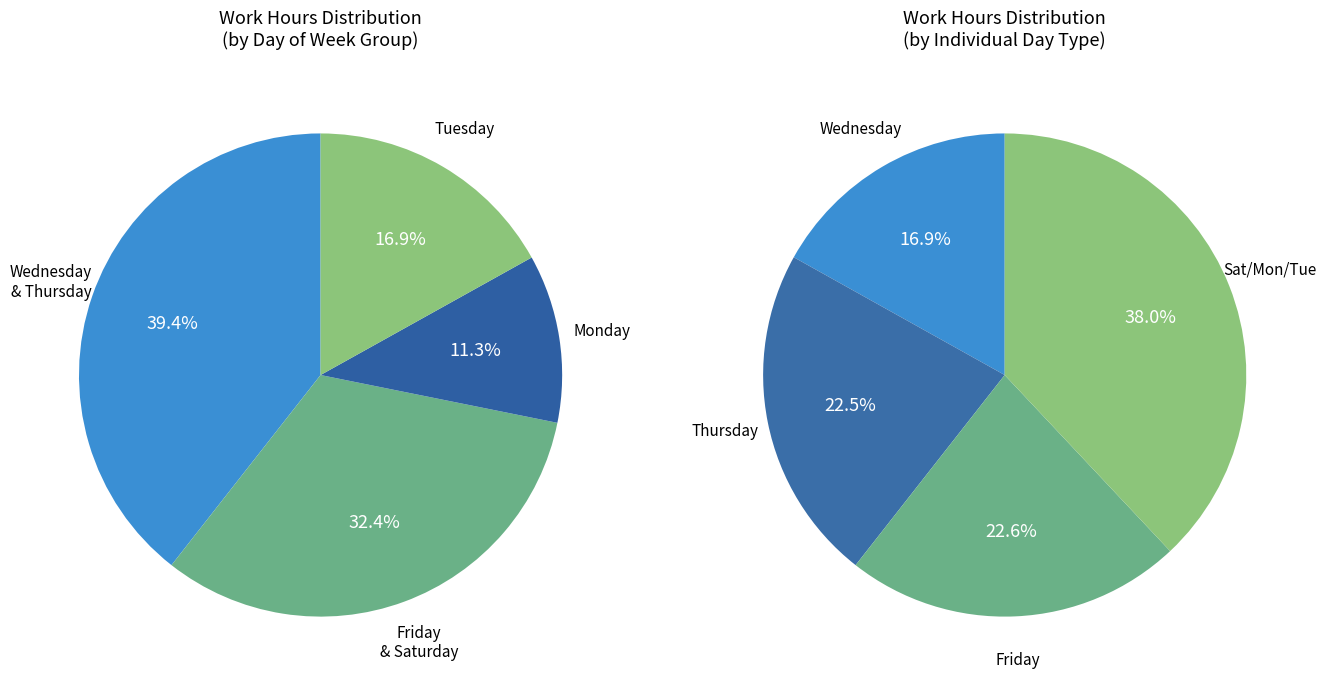

Combined, do Thu 27 and Tue 9 account for over 50%?

No